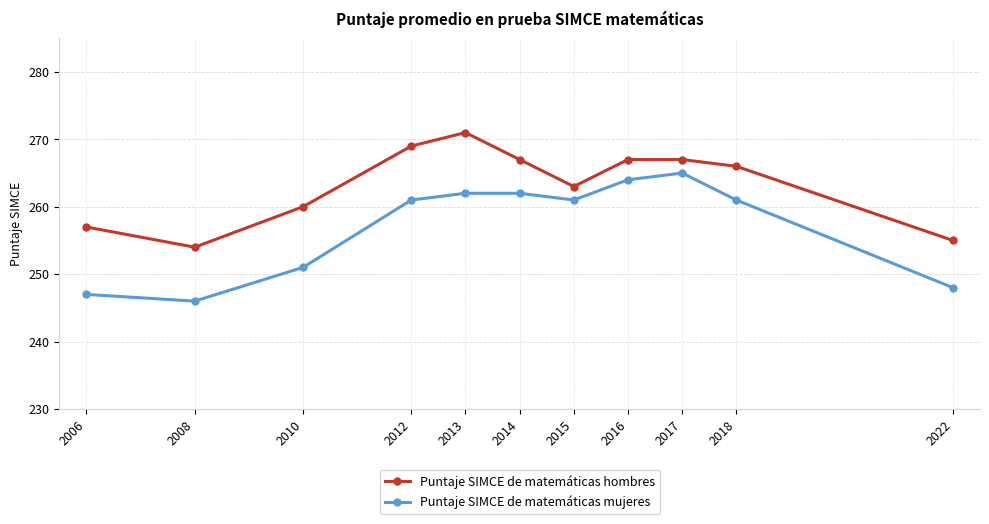

Between 2012 and 2013, which series saw the biggest shift?

Puntaje SIMCE de matemáticas hombres